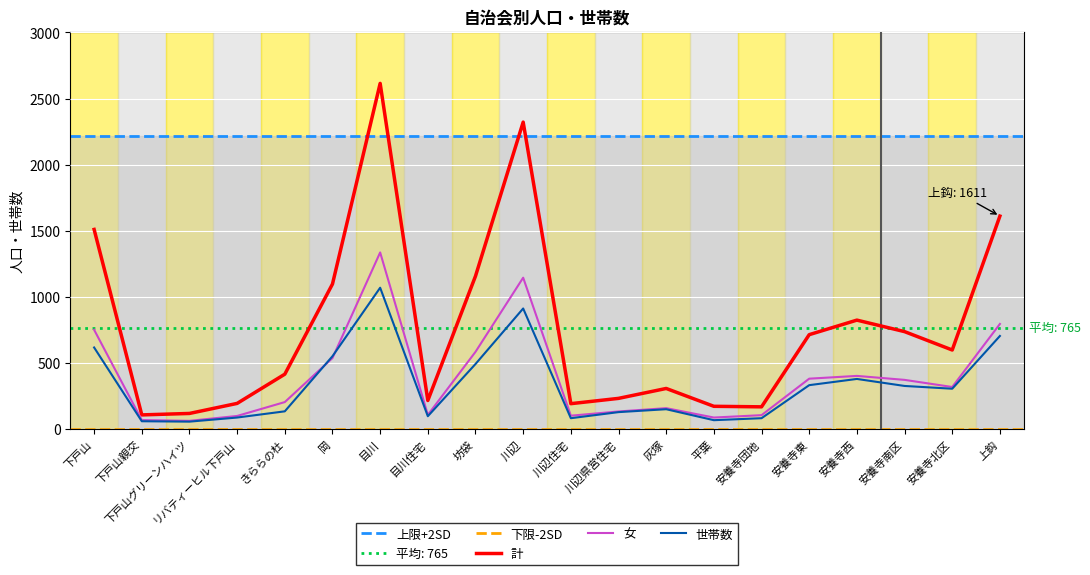

What is the sum of all 女 values?

7745